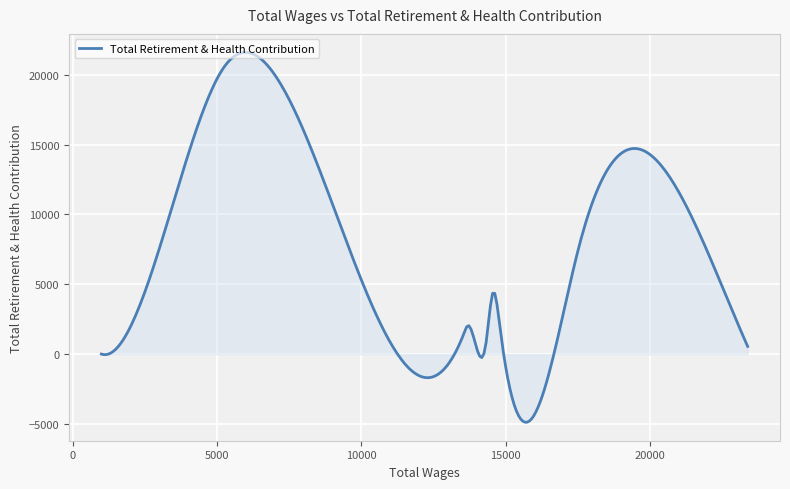

What is the smallest value displayed?

-4880.8